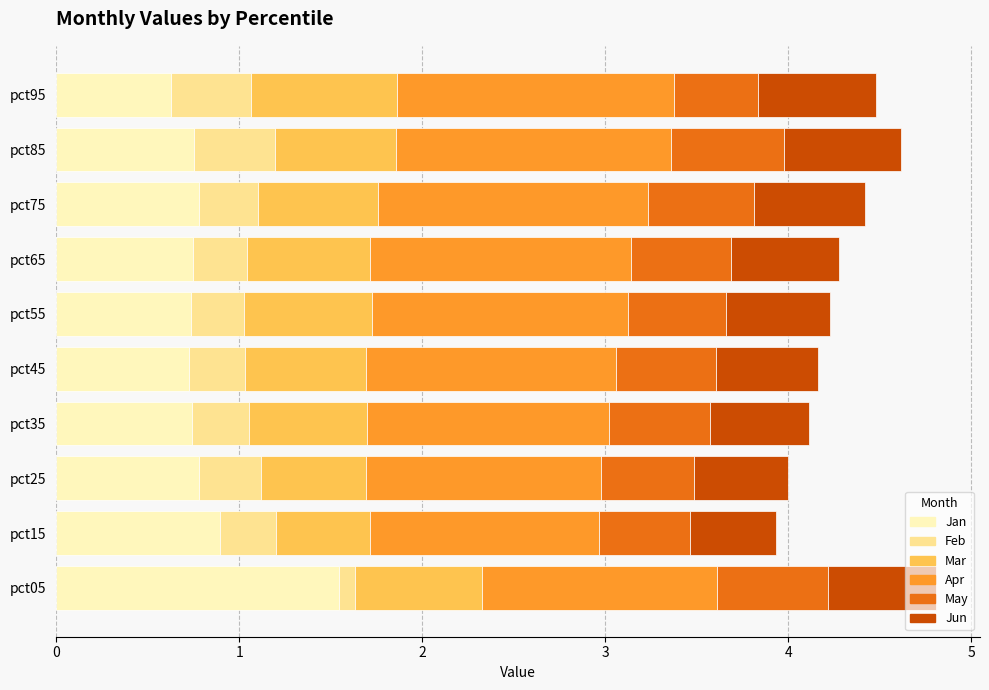

Count the Jan values in the range 0 to 1.

9